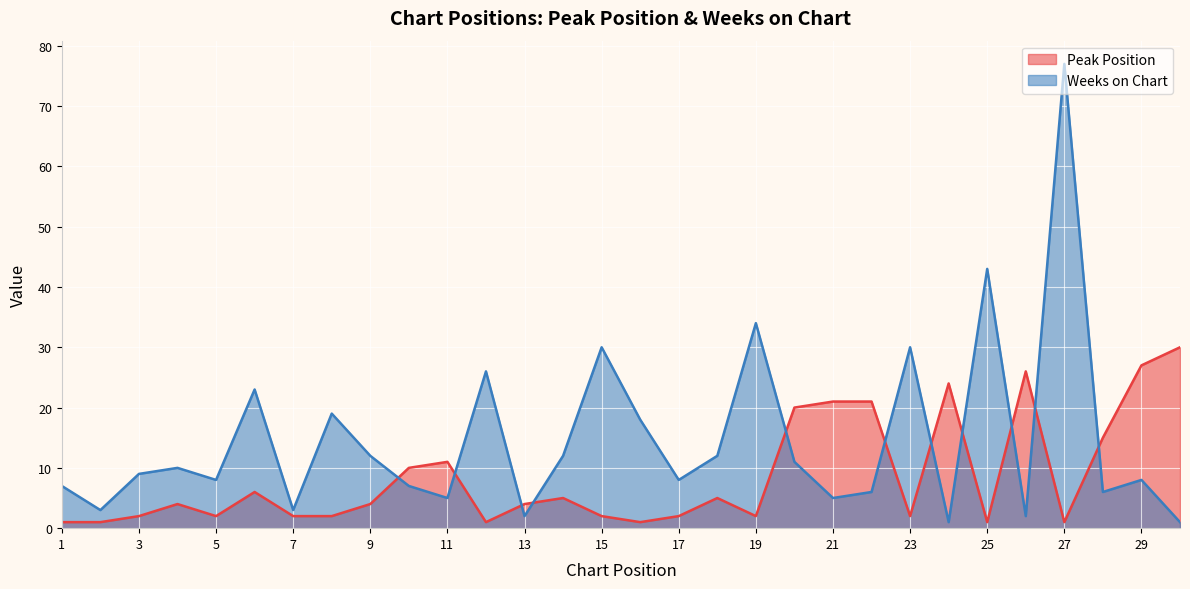

What is the difference between the highest and lowest values at 12?

25